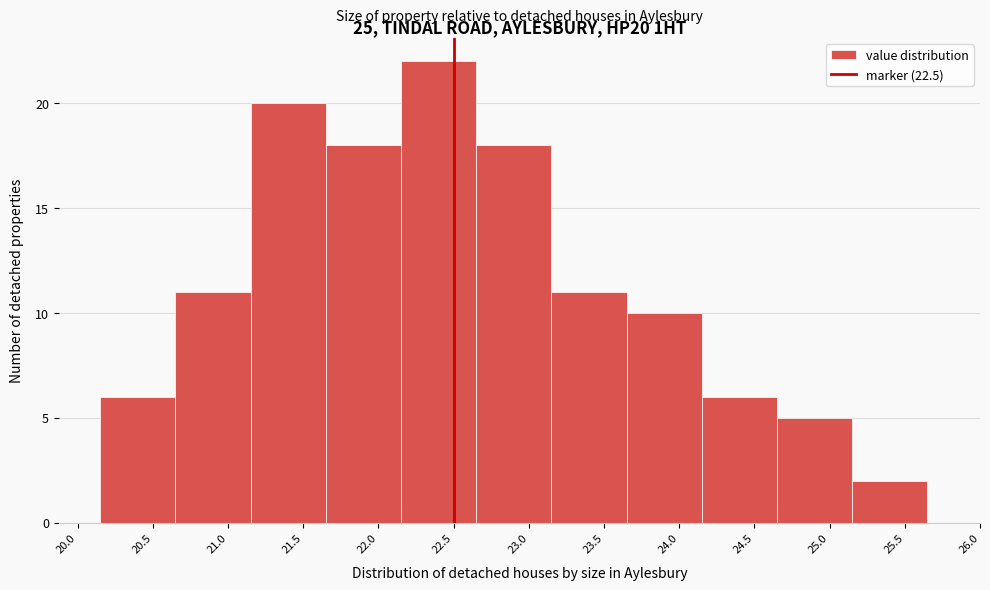

How tall is the bar that spans 21.65 to 22.15 on the x-axis? The values are not printed on the chart, so give them approximately, as read against the axis.

18